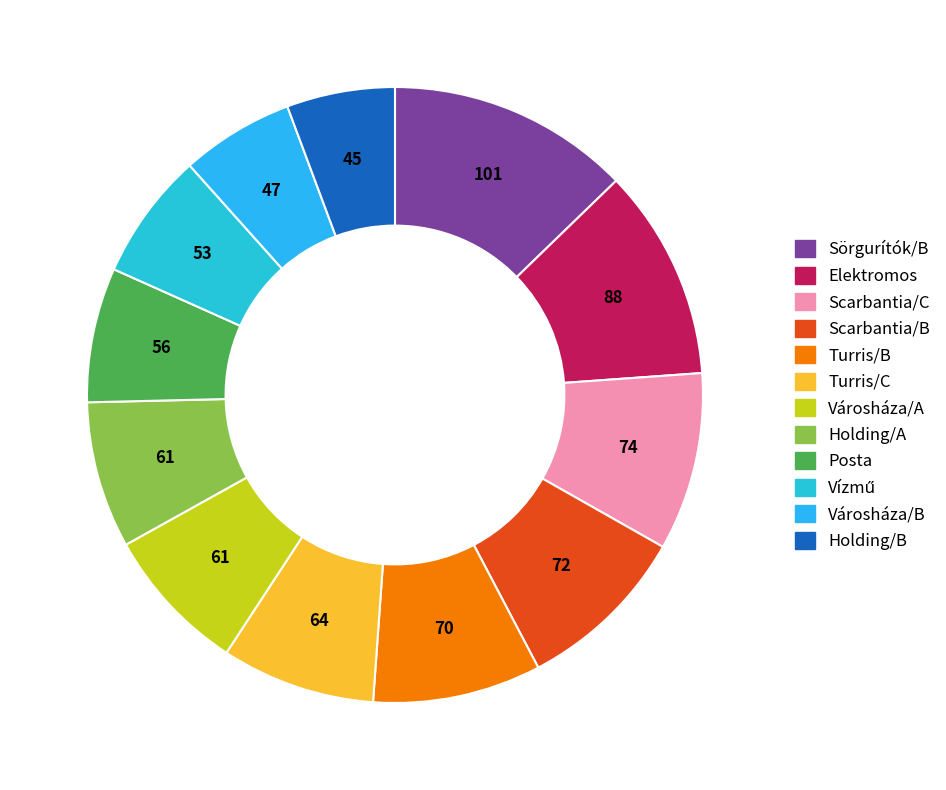

How many segments does this pie chart have?

12